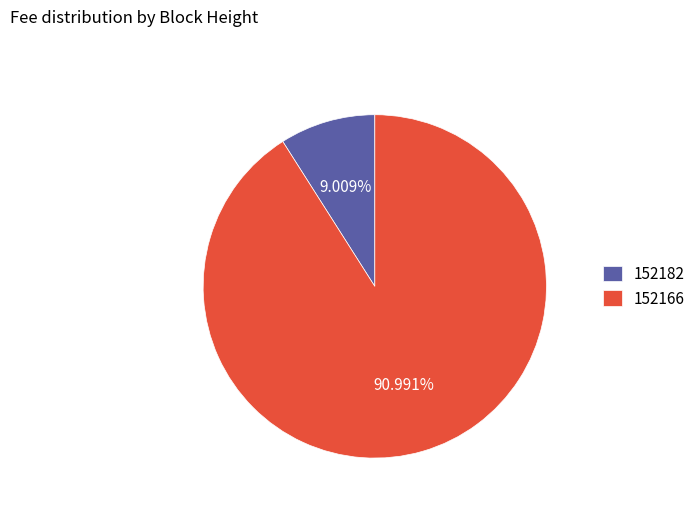

Is it true that 152166 is 99% of the pie?

False